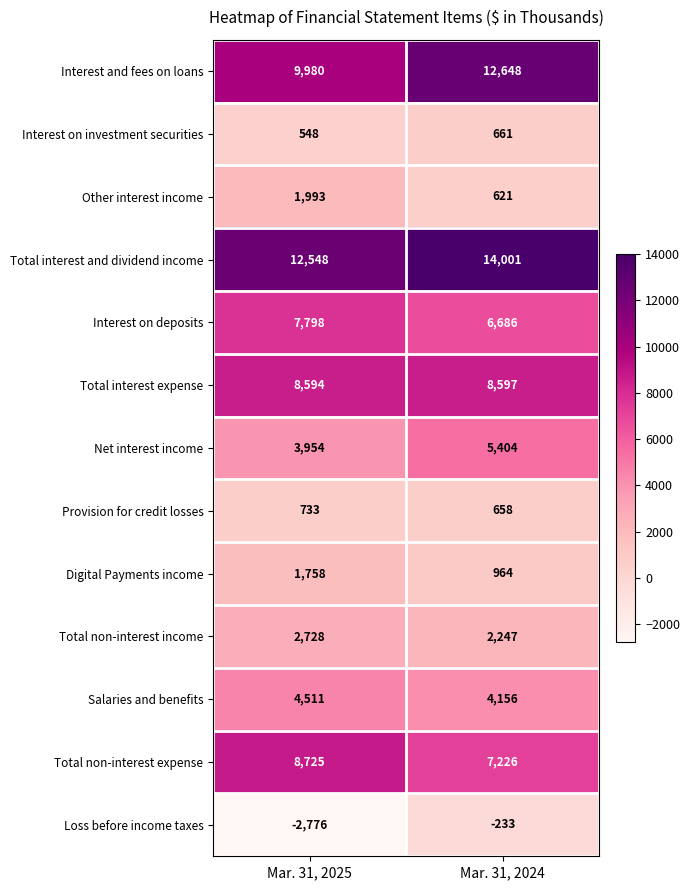

What is the highest value of the Total non-interest income series?

2728